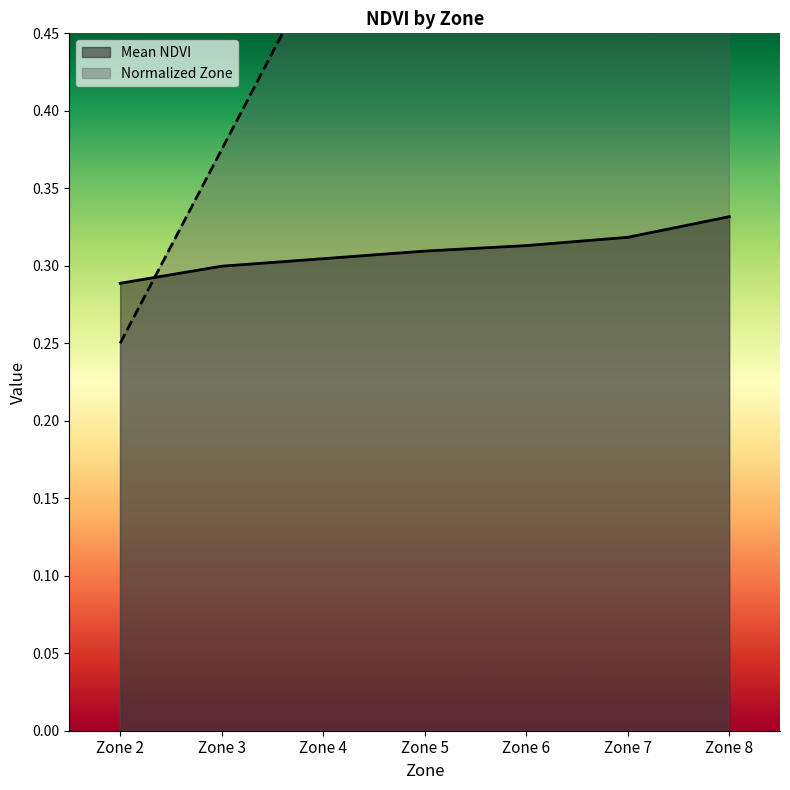

What is the sum of the Normalized Zone values at Zone 4 and Zone 3?

0.9